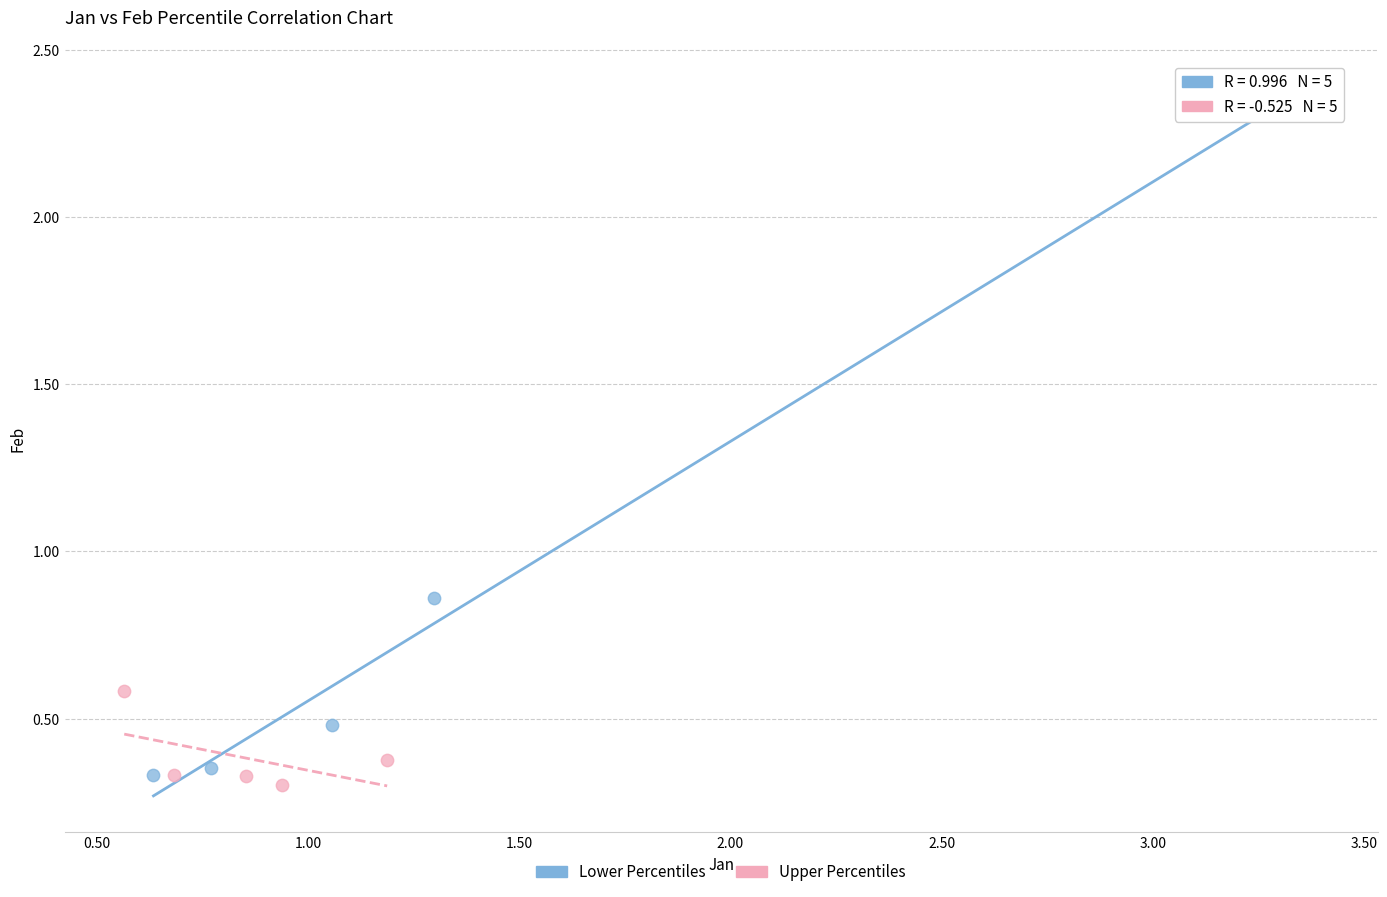

What are all the series names shown in the legend?

Lower Percentiles, Upper Percentiles